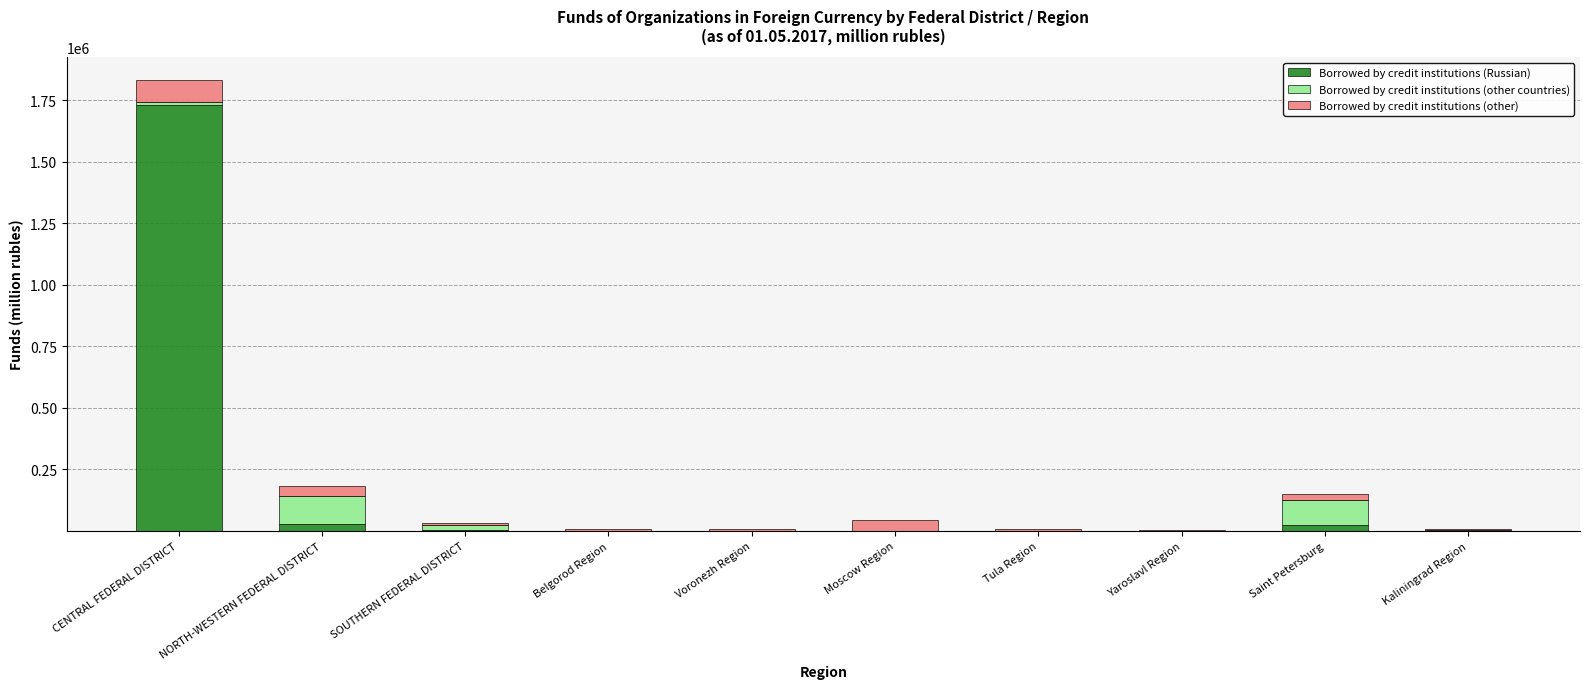

At which label does Borrowed by credit institutions (Russian) reach its peak?

CENTRAL FEDERAL DISTRICT